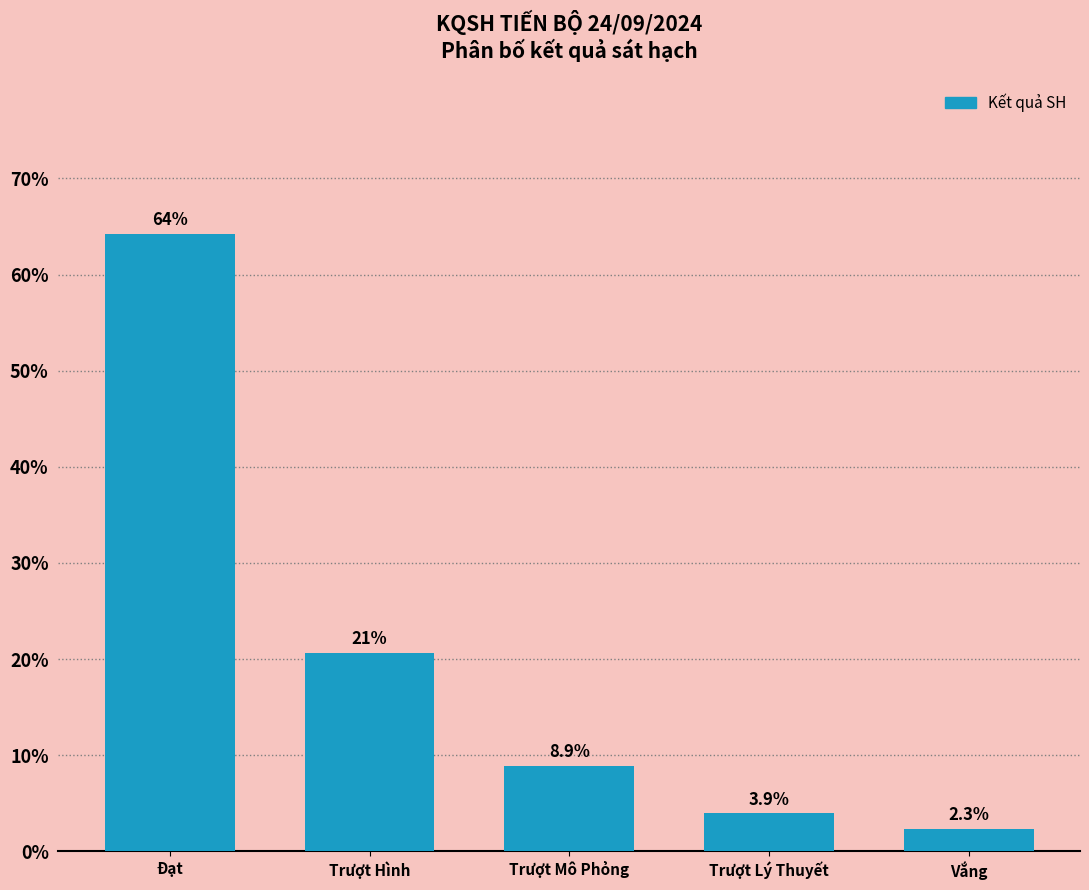

Reading left to right, list all the values displayed in this chart.

Đạt=64.3	Trượt Hình=20.7	Trượt Mô Phỏng=8.9	Trượt Lý Thuyết=3.9	Vắng=2.3